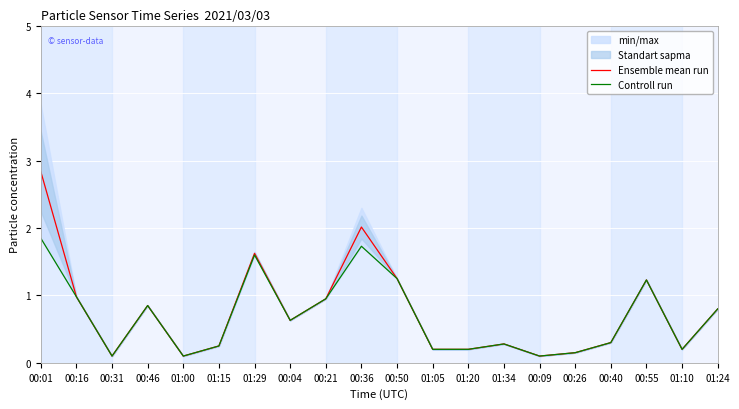

At 01:15, list the series in order from largest to smallest.

Ensemble mean run, Controll run